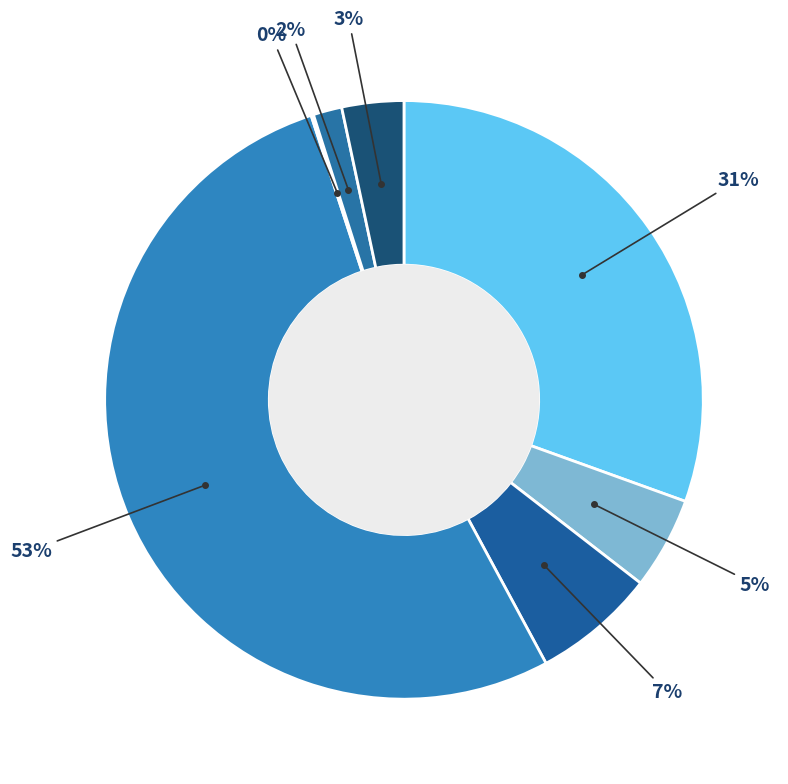

To the nearest percent, what is the average slice percentage?

14%